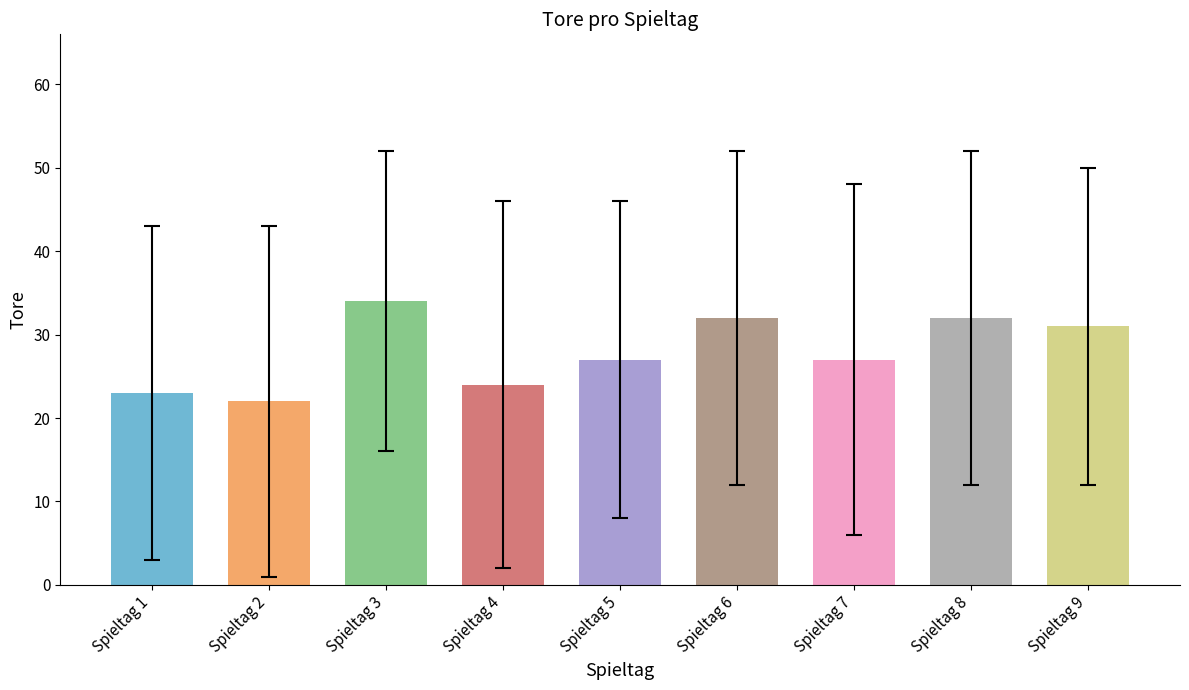

Between Spieltag 6 and Spieltag 1, which is larger?

Spieltag 6